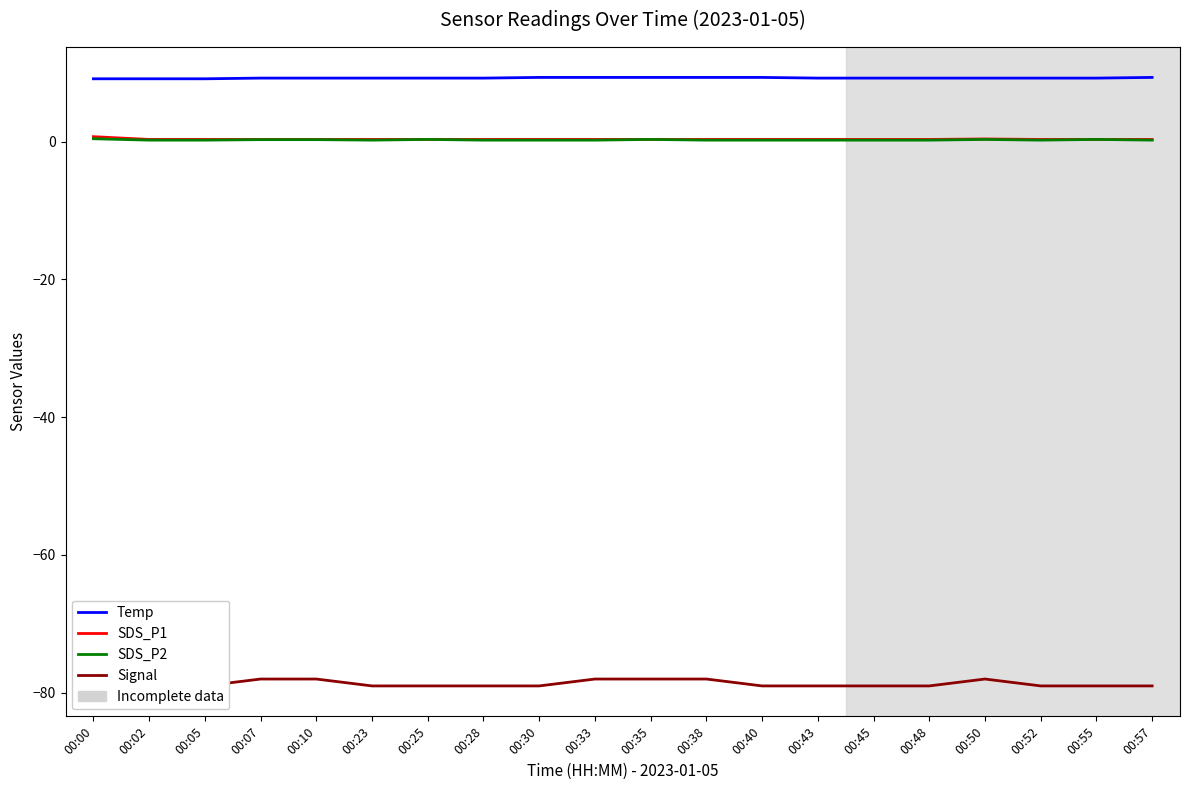

True or false: Signal and SDS_P1 cross at least once.

False